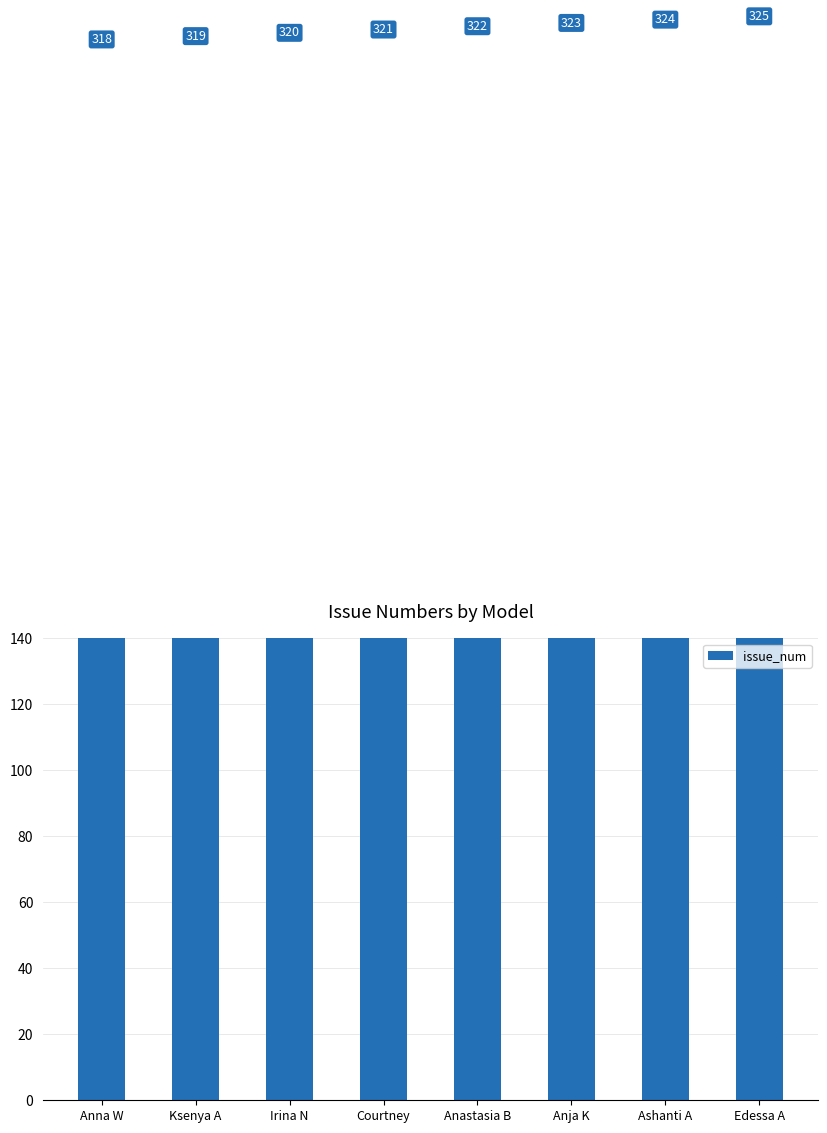

Which category has the highest value across all series?

Edessa A